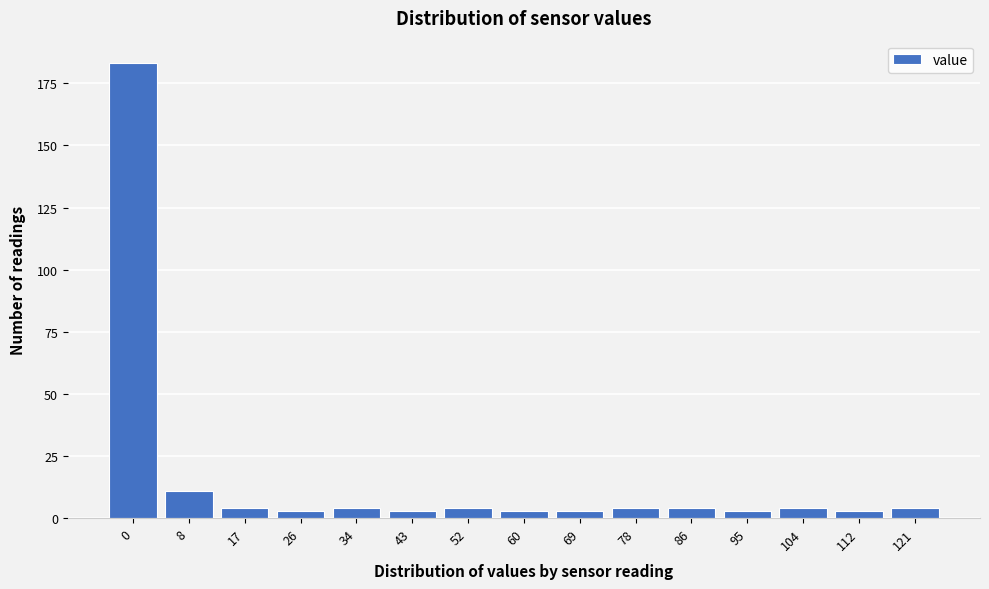

Reading right to left, extract all data points from this chart.

121=4	112=3	104=4	95=3	86=4	78=4	69=3	60=3	52=4	43=3	34=4	26=3	17=4	8=11	0=183